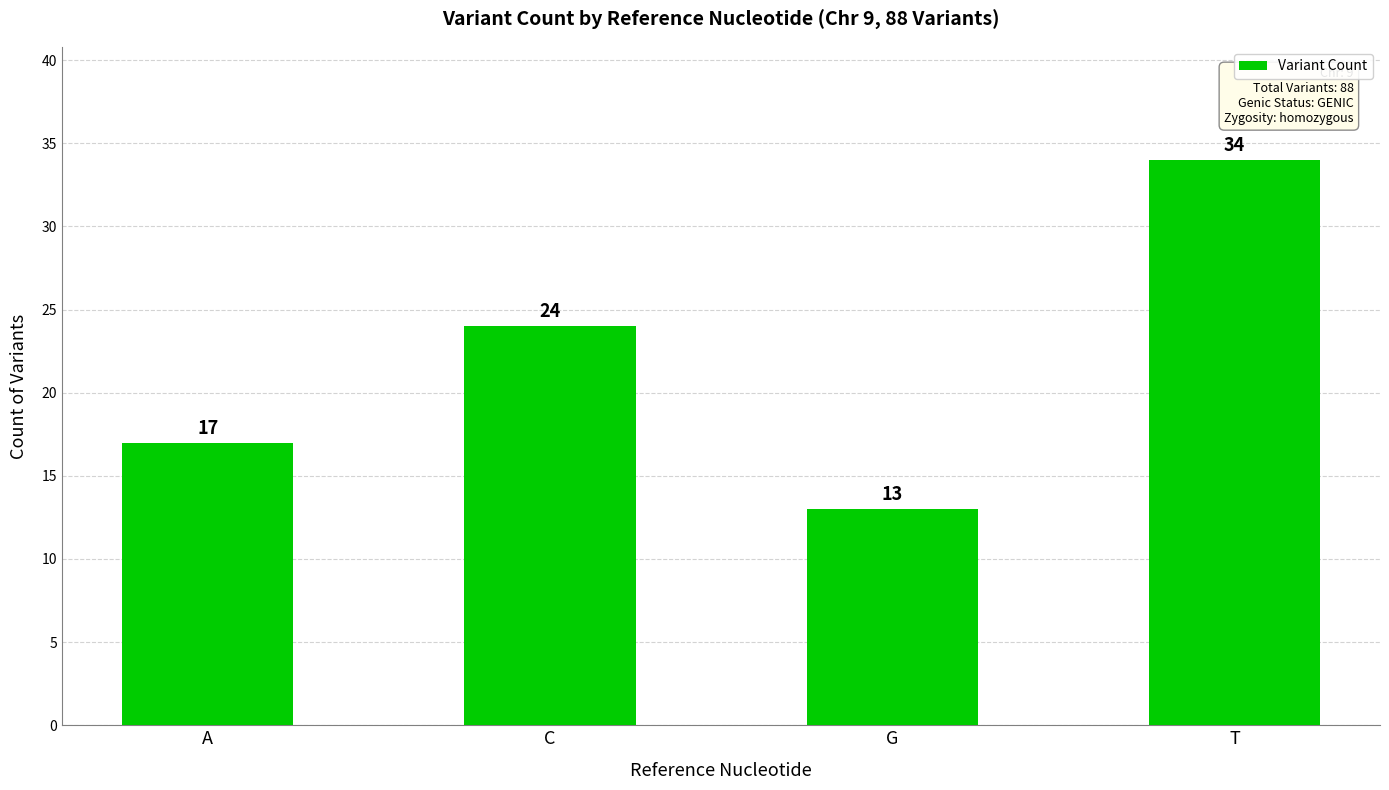

What is the value of the 4th bar from the left?

34